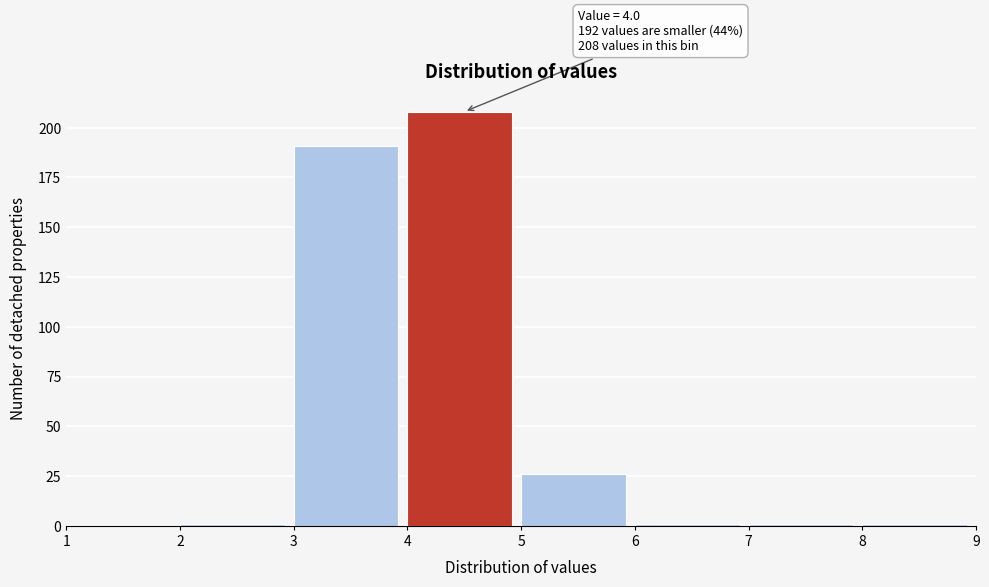

Over which range of the x-axis is the bar tallest?

4 to 5